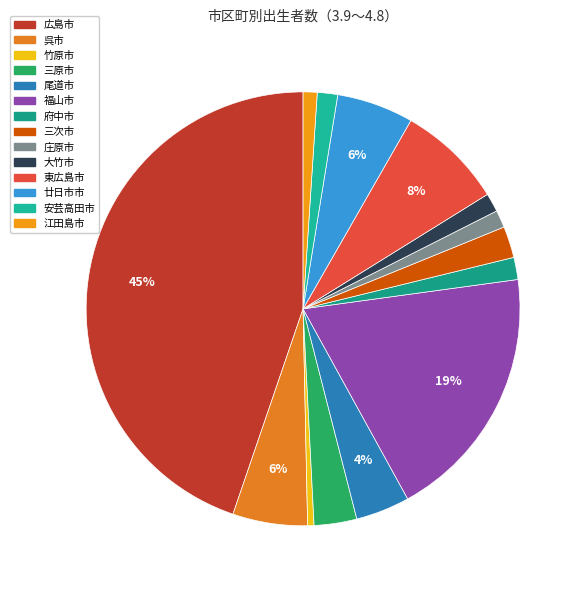

What is the smallest slice in the pie chart?

竹原市